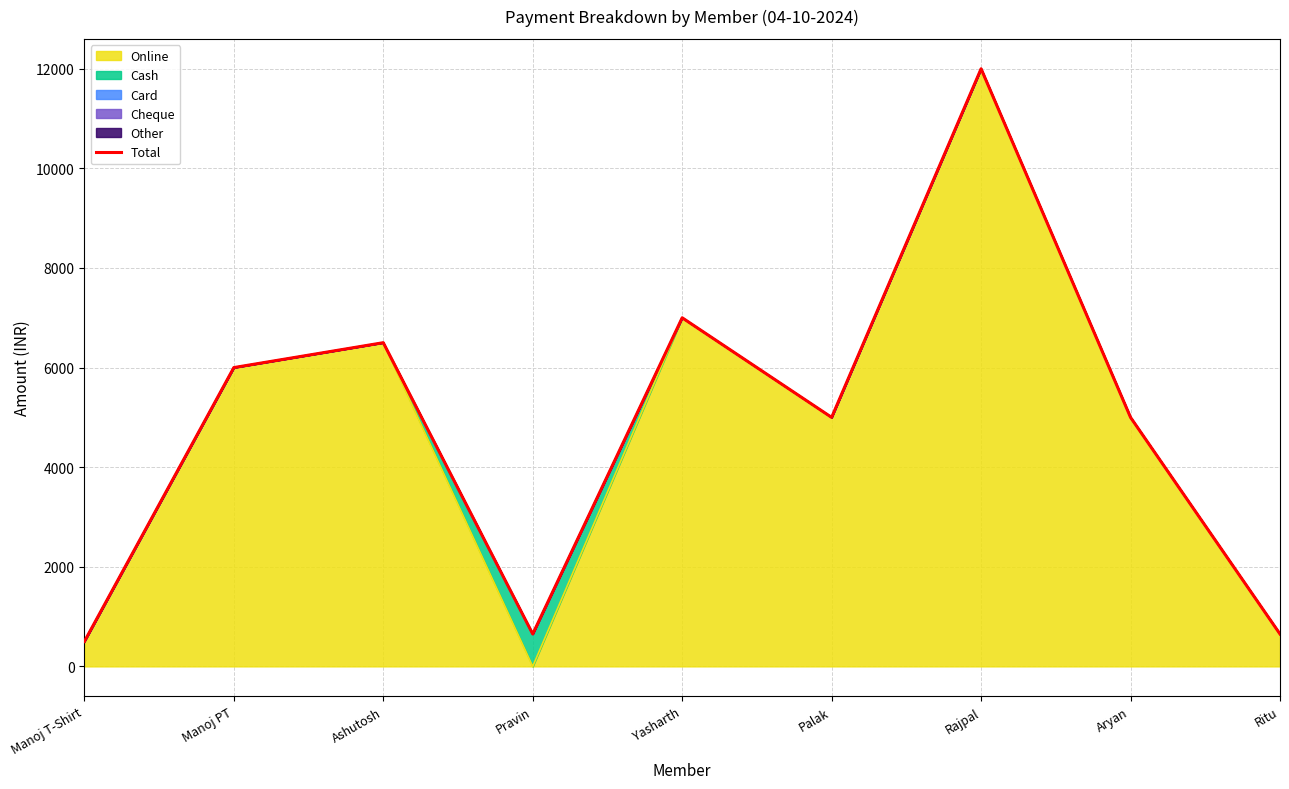

What is the label of the 6th point from the right?

Pravin